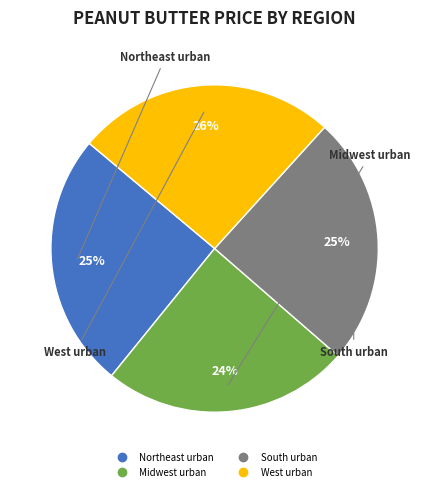

What is the ratio of the value at West urban to the value at South urban?

1.0